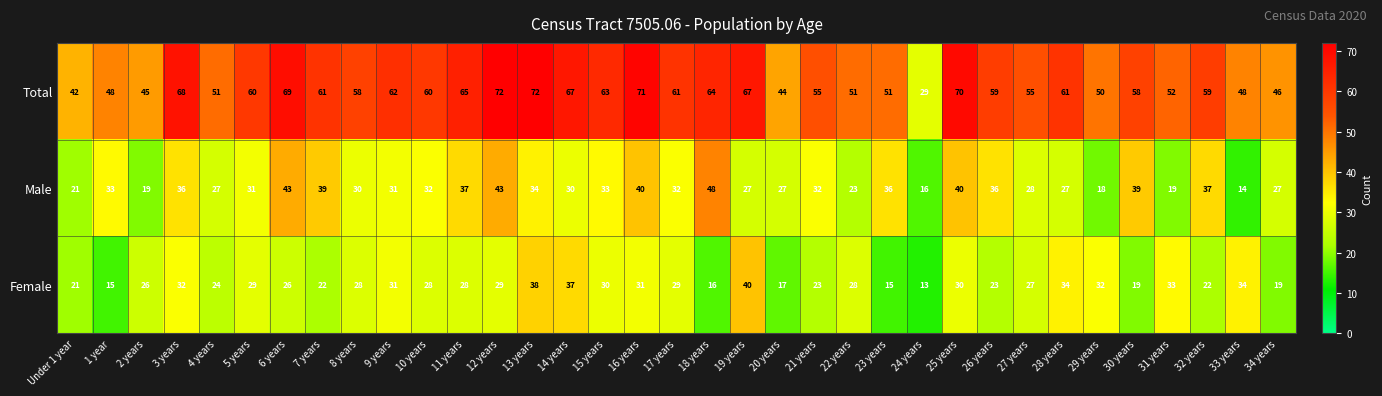

How many data points does each series have?

35